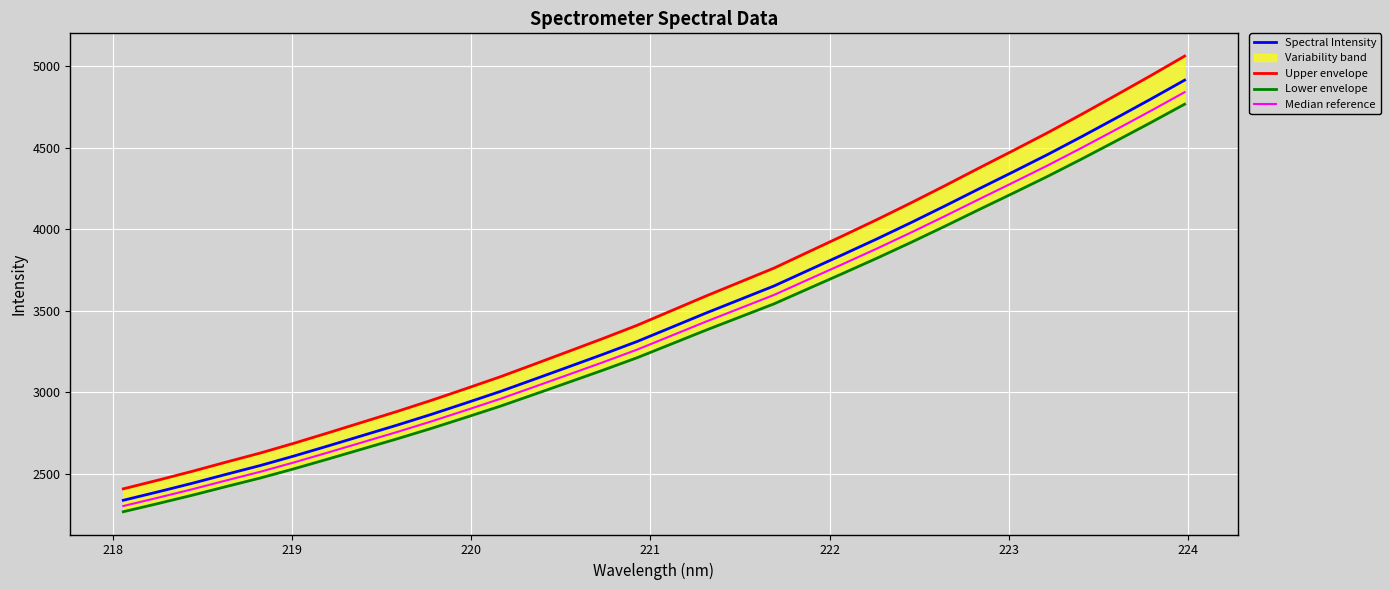

What is the minimum value for Spectral Intensity?

2338.7